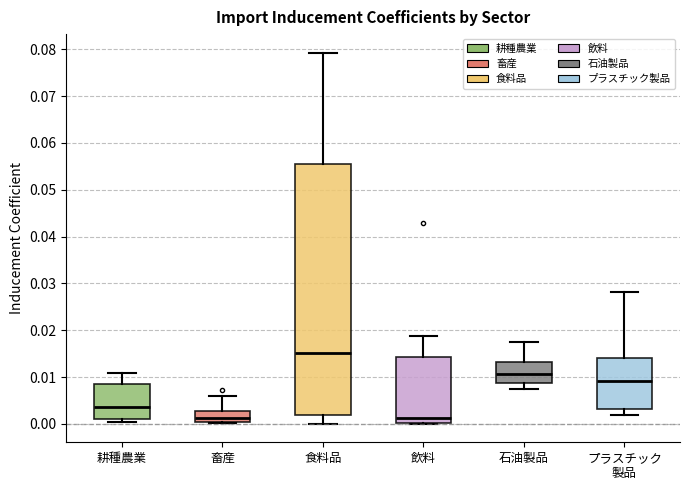

Reading left to right, read every box against the y-axis: the position of its median line, the range the box covers, and the ends of its whiskers. The values are not printed on the chart, so give them approximately, as read against the axis.

耕種農業: median 0.004, box 0.001 to 0.008, whiskers 0.000 to 0.011
畜産: median 0.001, box 0.000 to 0.003, whiskers 0.000 to 0.006
食料品: median 0.015, box 0.002 to 0.055, whiskers 0.000 to 0.079
飲料: median 0.001, box 0.000 to 0.014, whiskers 0.000 to 0.019
石油製品: median 0.011, box 0.009 to 0.013, whiskers 0.008 to 0.018
プラスチック 製品: median 0.009, box 0.003 to 0.014, whiskers 0.002 to 0.028